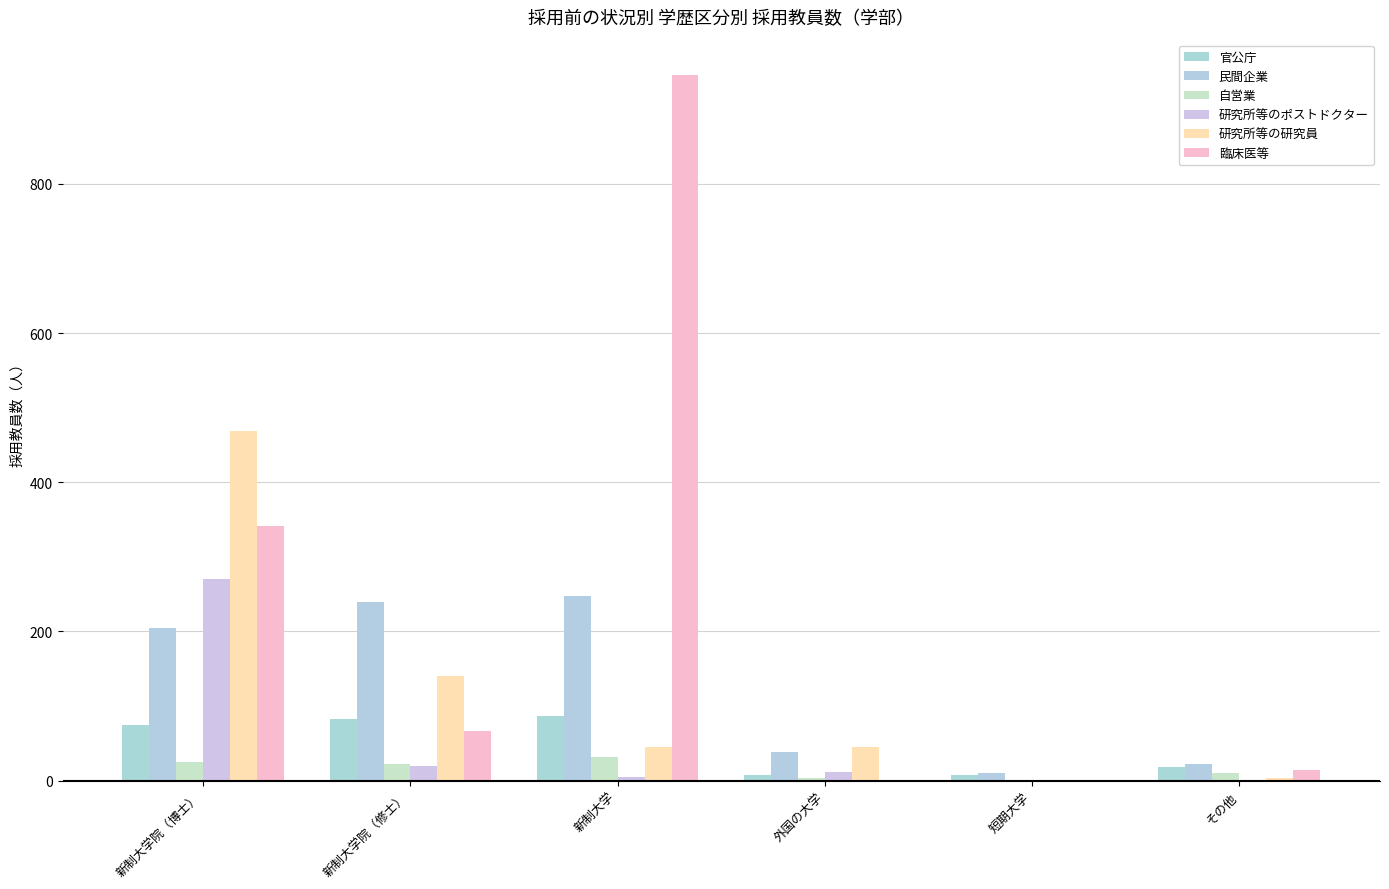

Where is 民間企業 nearest to the value 128?

新制大学院（博士）